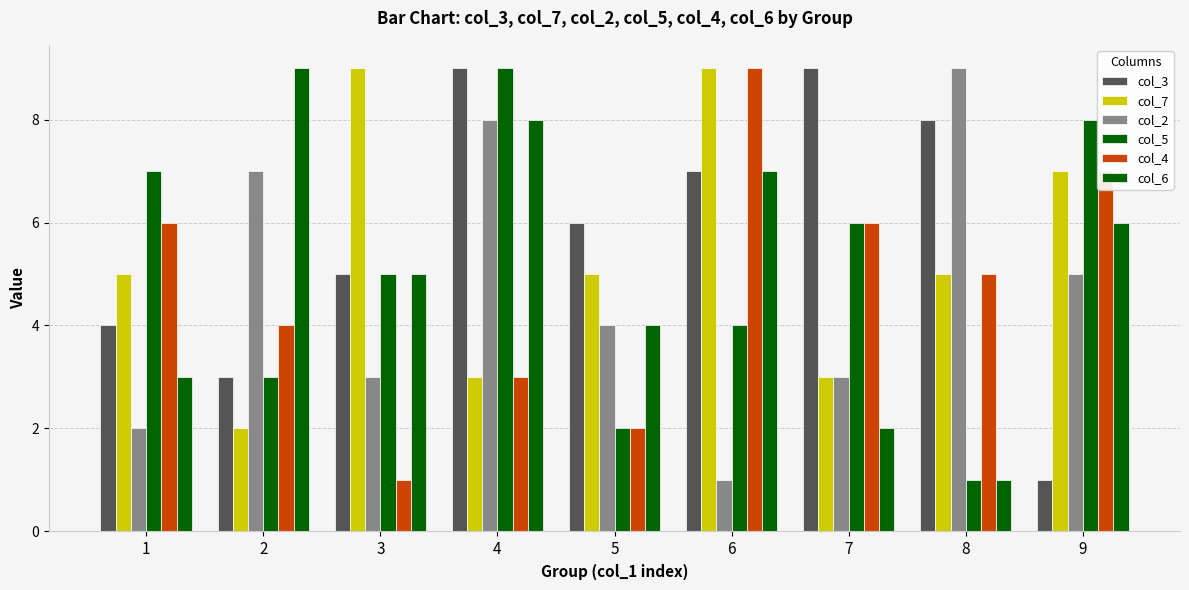

What is the spread (max minus min) of values at 9?

7